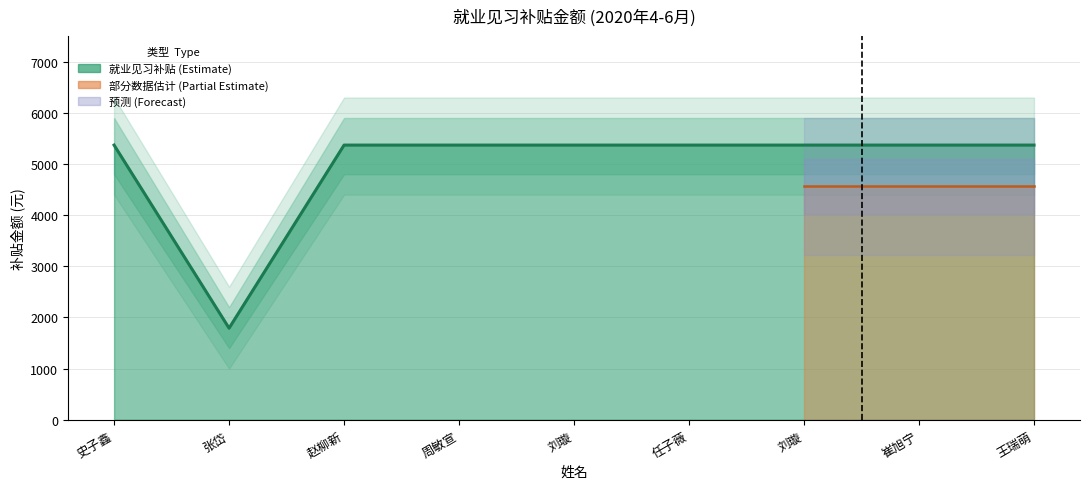

Approximately how many times larger is the value at 刘璇 compared to 任子薇?

1.0